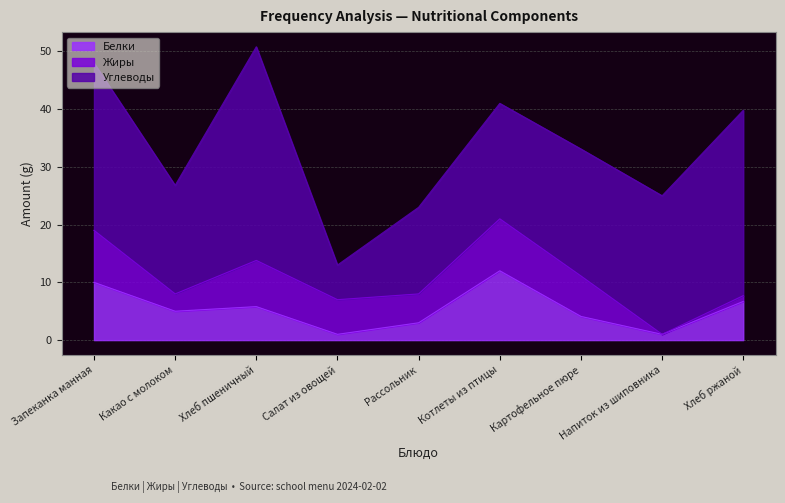

What position from the right is Картофельное пюре?

3